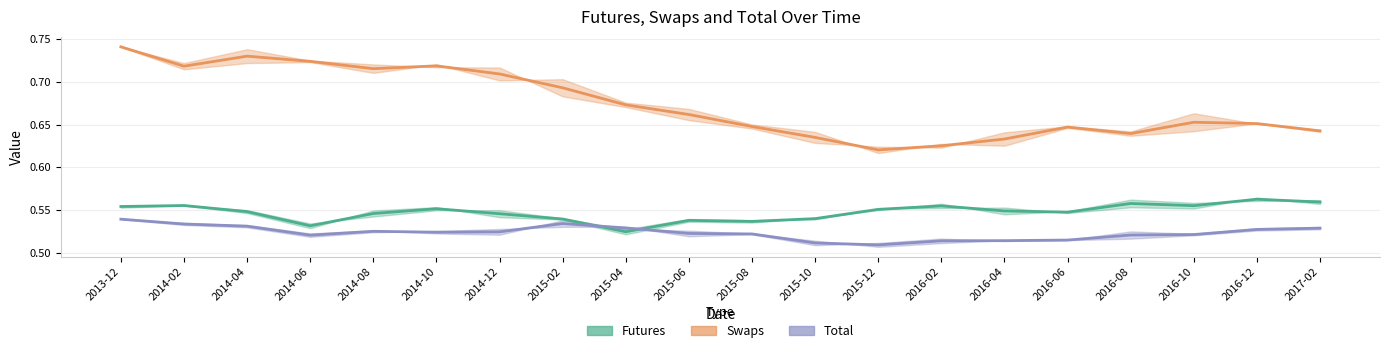

In Total, how many points are higher than both neighbors (excluding endpoints)?

2